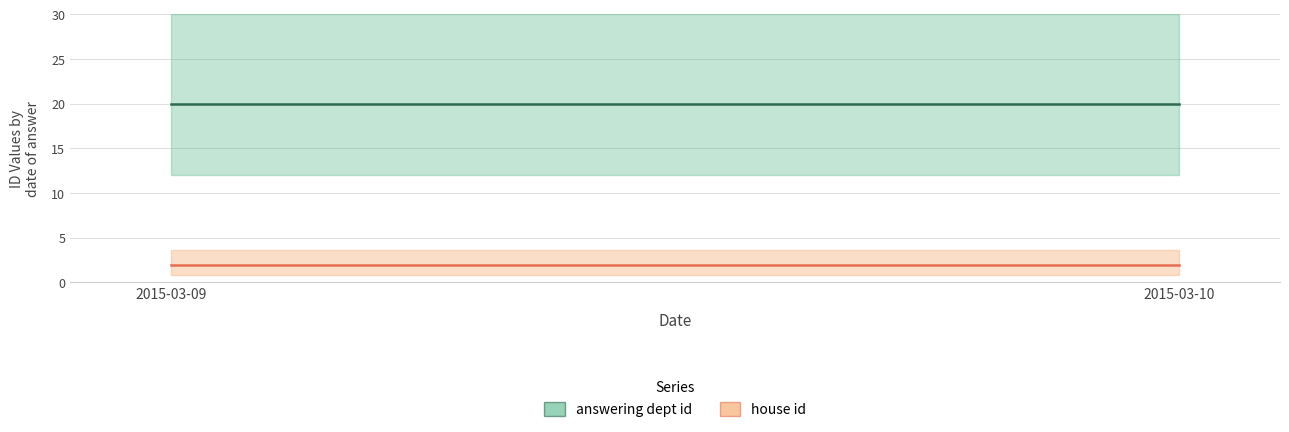

Is the value of answering dept id at 2015-03-09 greater than the value of house id at 2015-03-09?

Yes